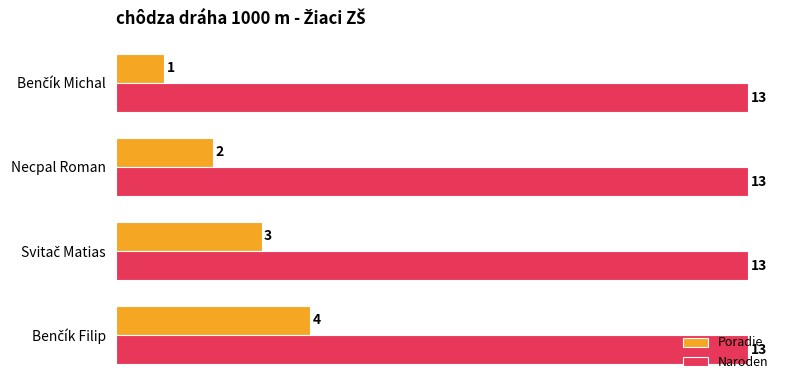

List the series in order of their peak value, lowest first.

Poradie, Naroden